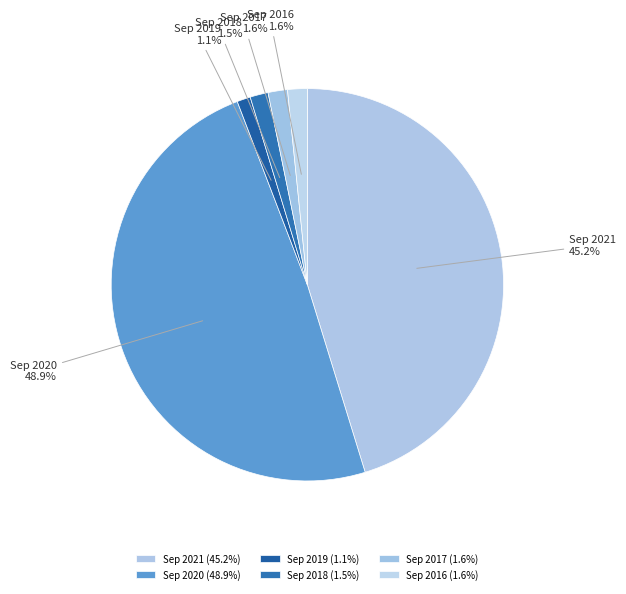

Count the number of slices in the pie.

6